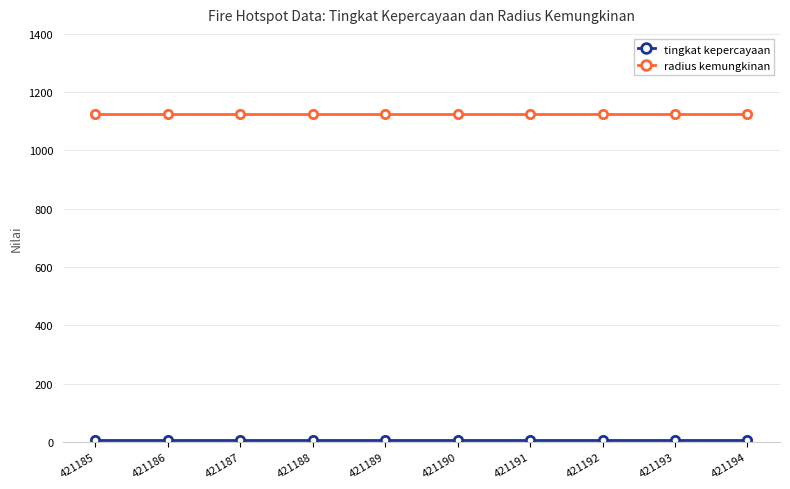

How many lines are shown in the chart?

2